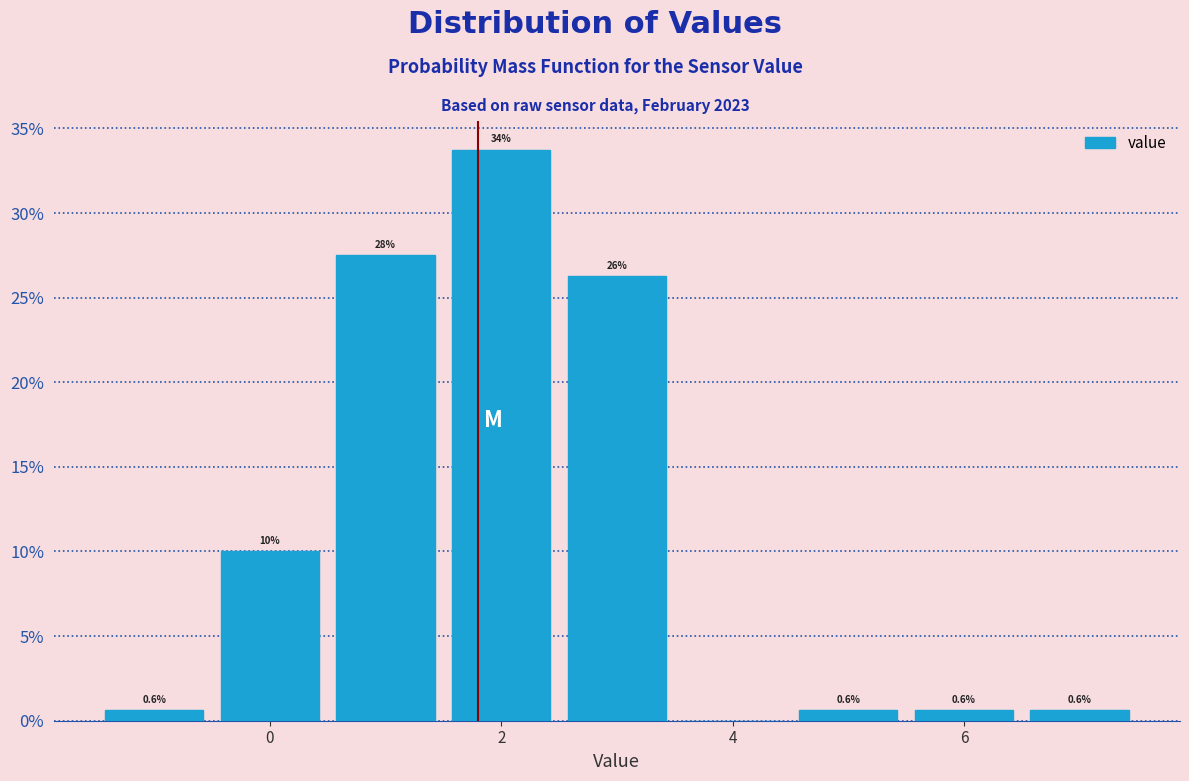

Which range on the x-axis has the tallest bar?

1.5 to 2.5